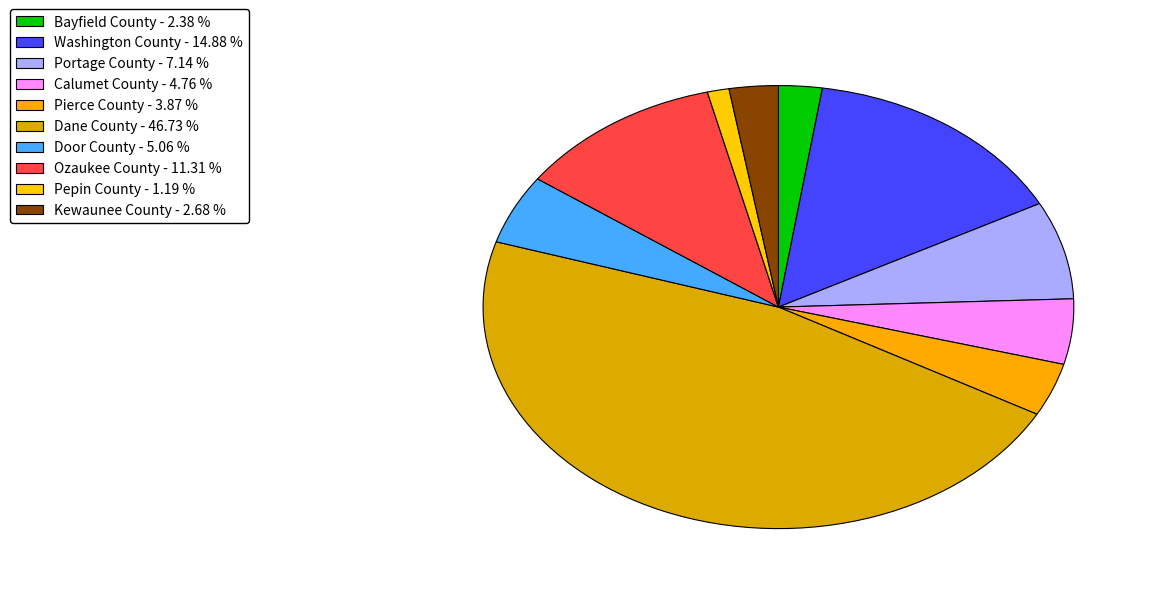

Count the number of slices in the pie.

10